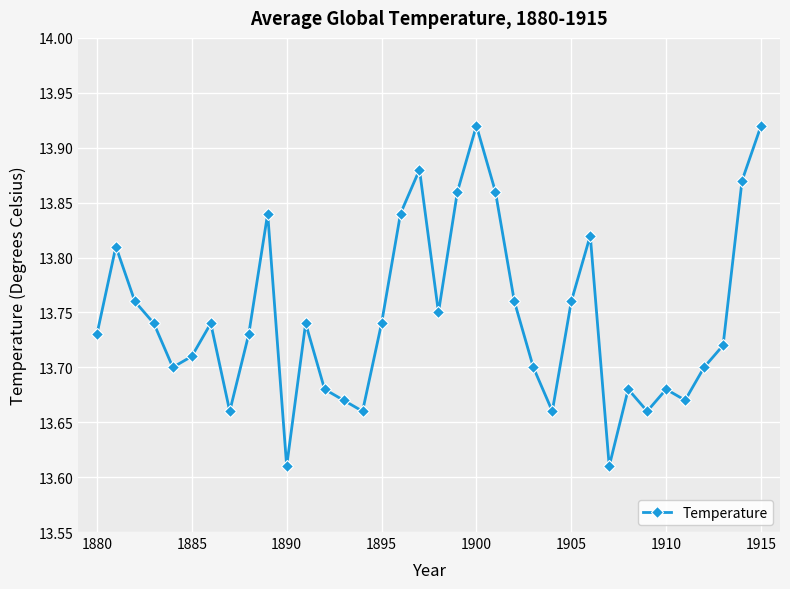

Is this an area chart (filled region under the line)?

No